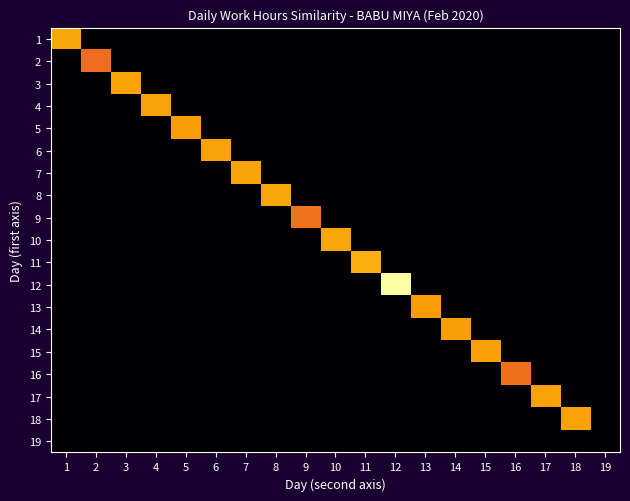

List the series in order of their peak value, lowest first.

19, 2, 16, 9, 13, 5, 14, 15, 6, 3, 17, 4, 18, 7, 1, 10, 8, 11, 12